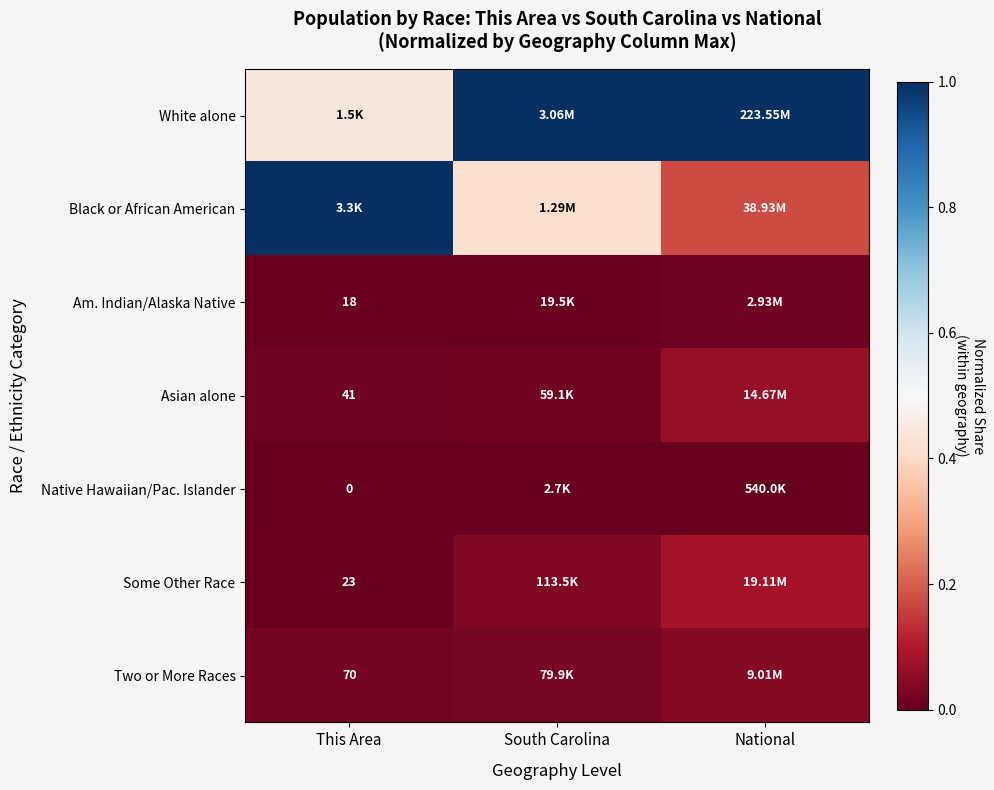

The value of Two or More Races at This Area is 0.0. True or false?

False